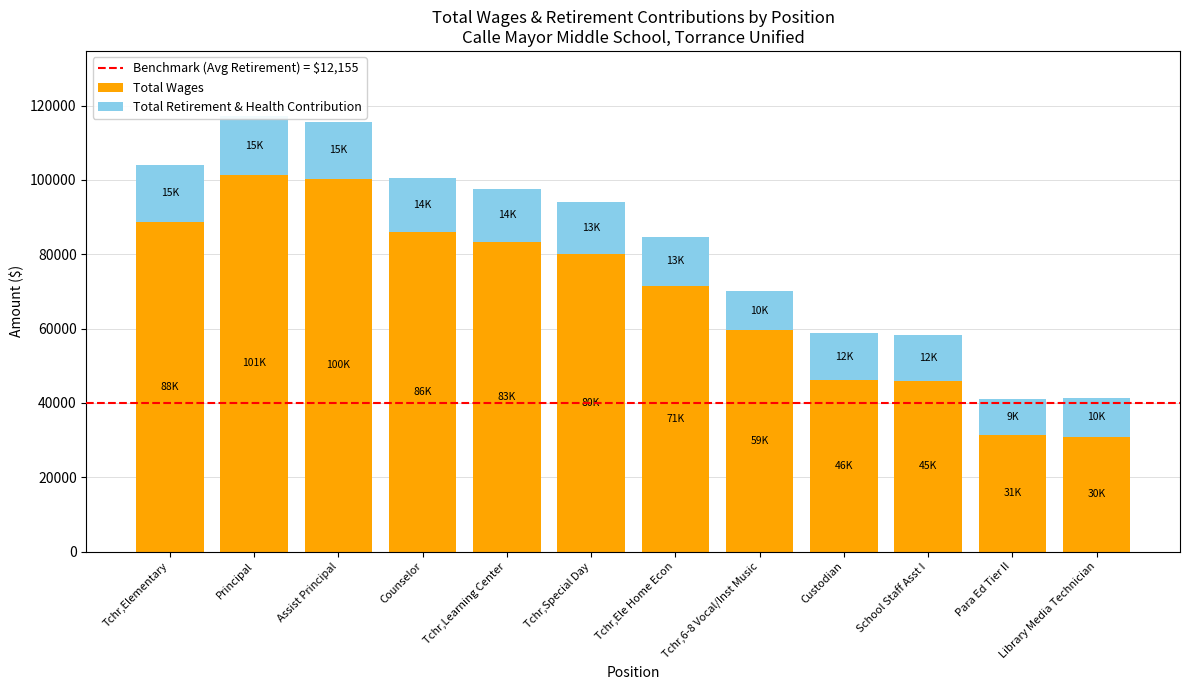

Reading left to right, what are all the values shown in this chart?

Total Wages: Tchr,Elementary=88767	Principal=101375	Assist Principal=100265	Counselor=86024	Tchr,Learning Center=83376	Tchr,Special Day=80146	Tchr,Ele Home Econ=71555	Tchr,6-8 Vocal/Inst Music=59595	Custodian=46225	School Staff Asst I=45851	Para Ed Tier II=31406	Library Media Technician=30942
Total Retirement & Health Contribution: Tchr,Elementary=15327	Principal=15767	Assist Principal=15369	Counselor=14460	Tchr,Learning Center=14175	Tchr,Special Day=13904	Tchr,Ele Home Econ=13171	Tchr,6-8 Vocal/Inst Music=10494	Custodian=12493	School Staff Asst I=12387	Para Ed Tier II=9768	Library Media Technician=10309